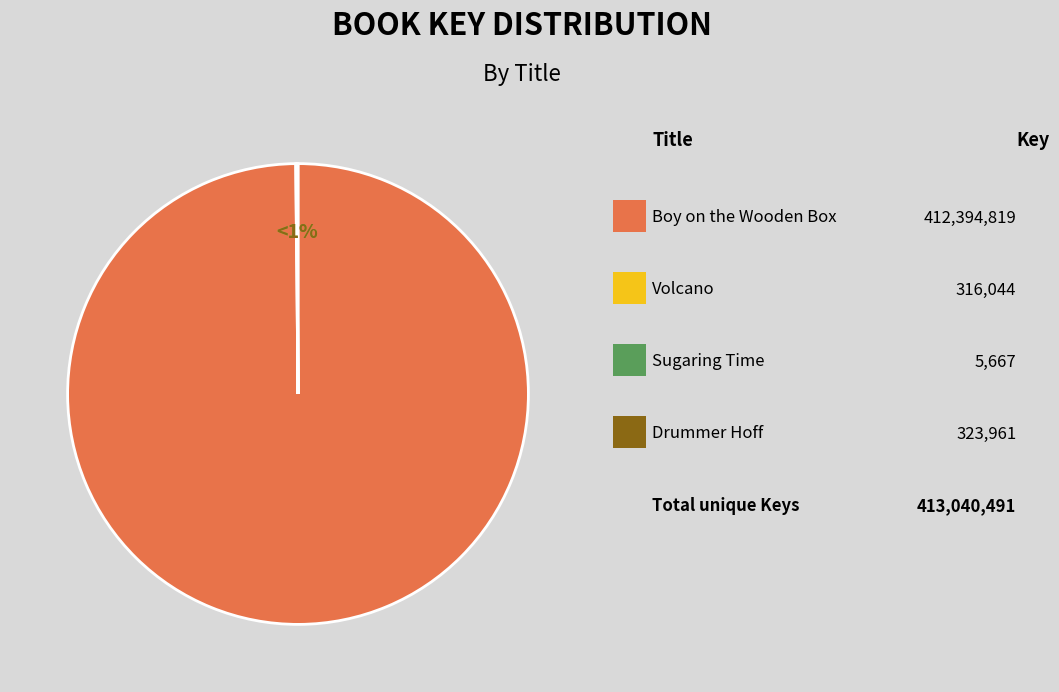

How much of the chart is everything except Sugaring Time?

100.0%